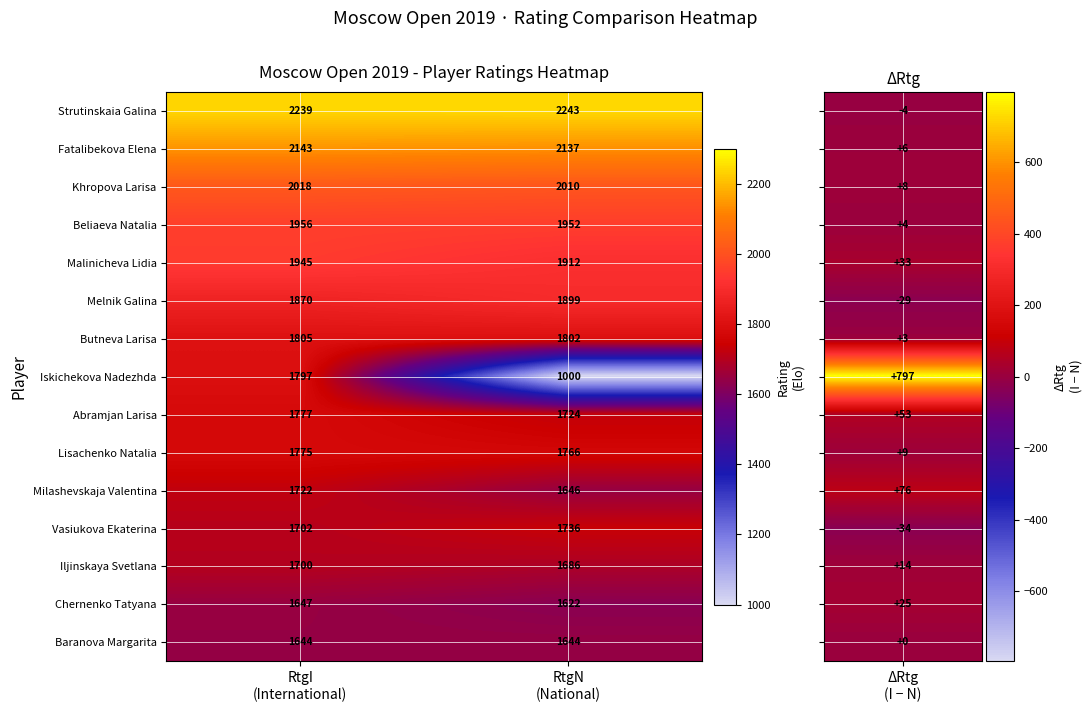

Which series has the largest range (max minus min)?

Iskichekova Nadezhda